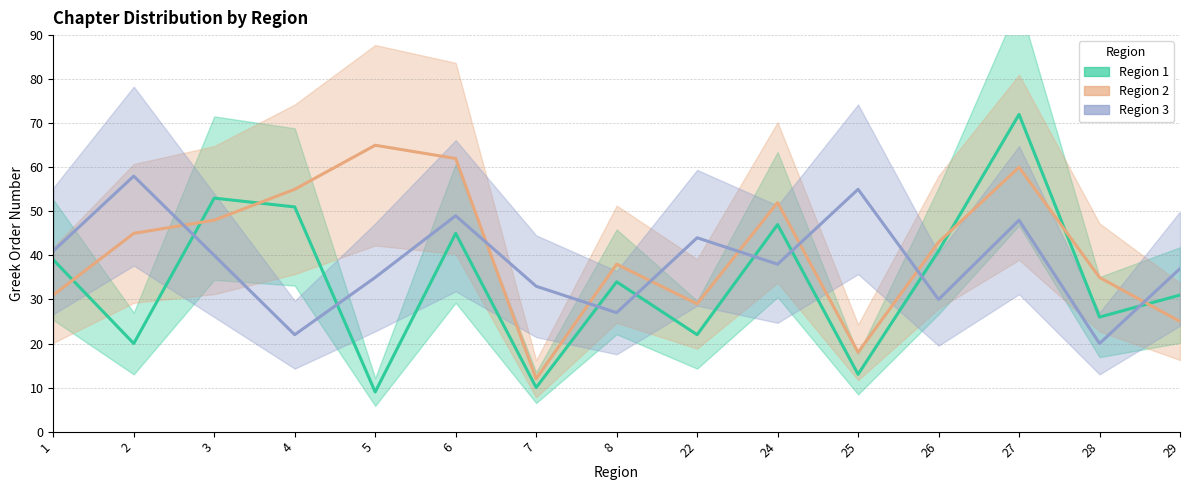

Is it true that Region 3 equals 29 at 28?

False